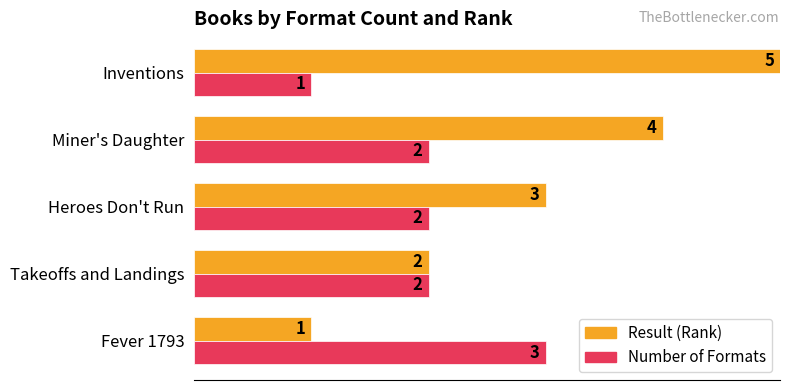

What is the approximate value of Number of Formats at Fever 1793?

3